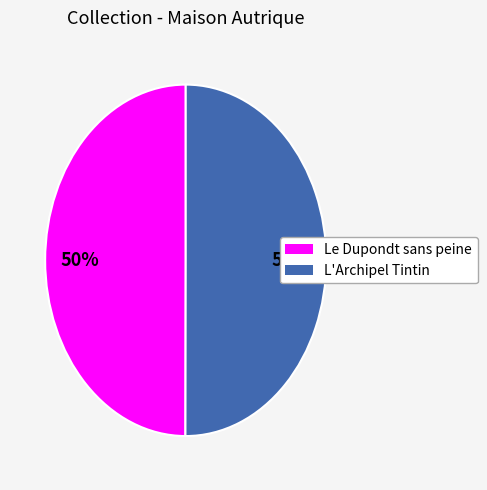

To the nearest percent, what percentage of the pie is L'Archipel Tintin?

50%